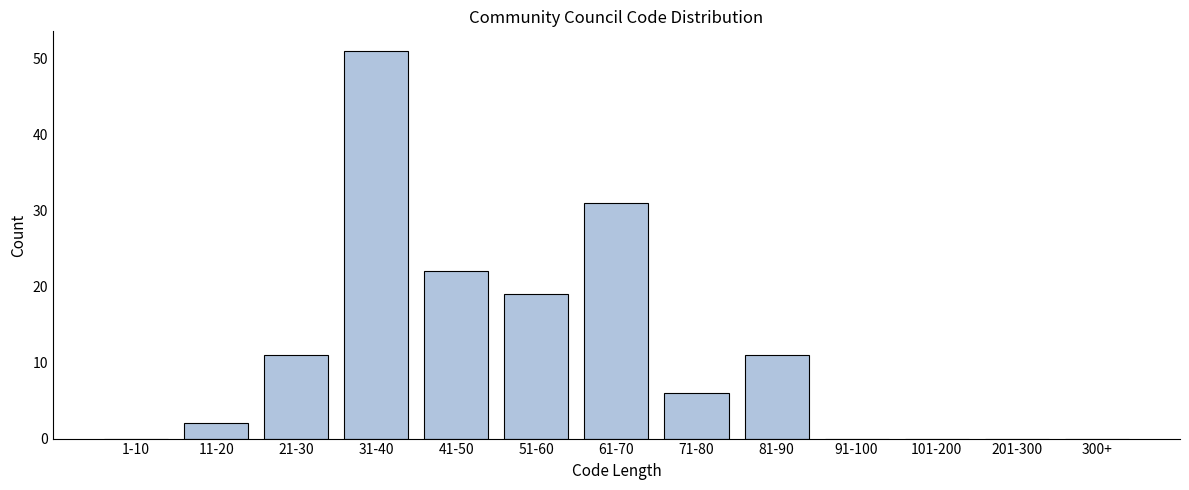

Reading left to right, extract all data points from this chart.

1-10=0	11-20=2	21-30=11	31-40=51	41-50=22	51-60=19	61-70=31	71-80=6	81-90=11	91-100=0	101-200=0	201-300=0	300+=0